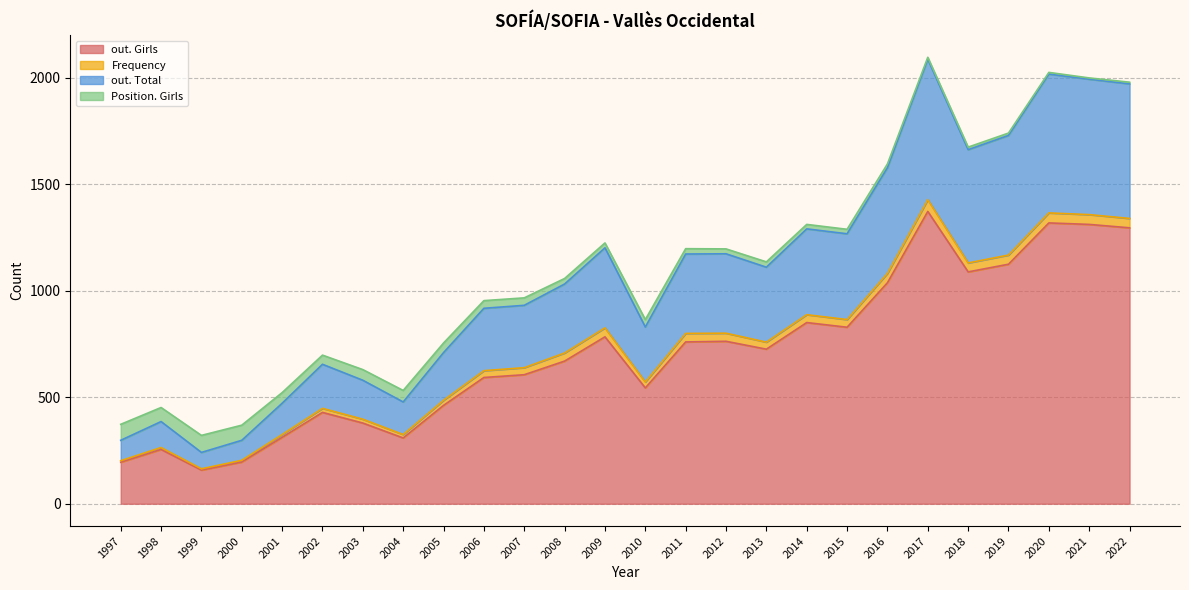

True or false: out. Total has a value of 2161 at 2016.

False